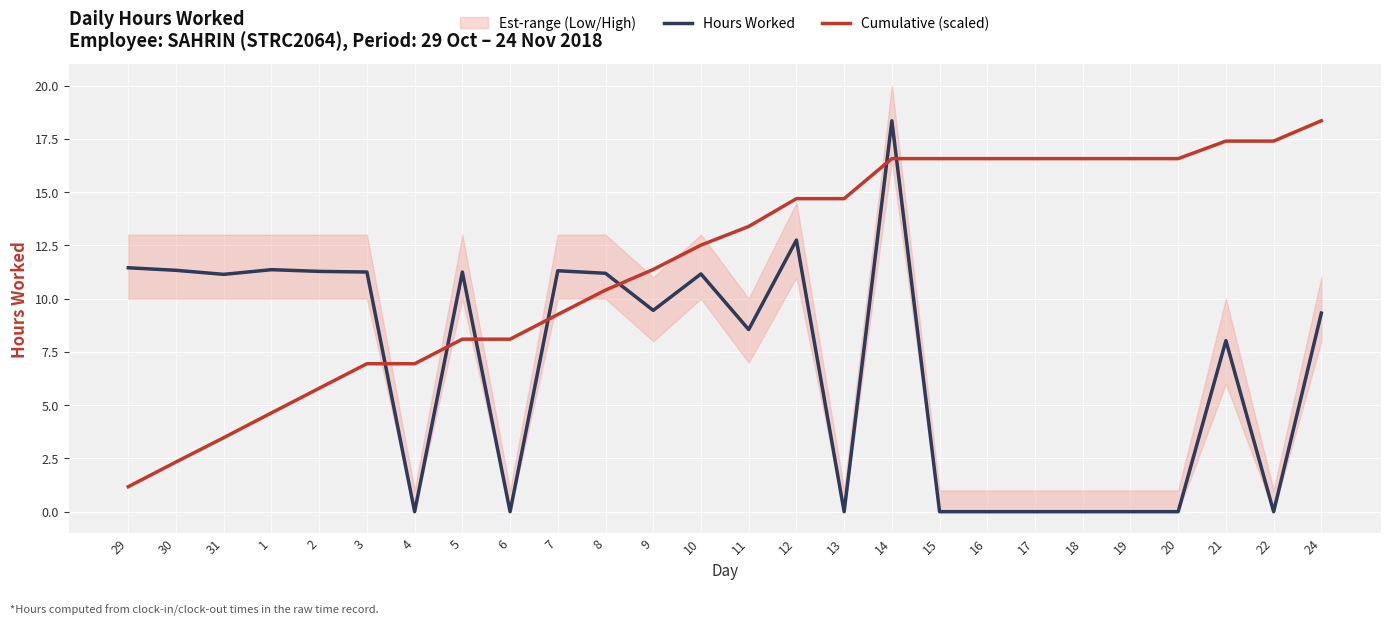

What is the difference between the maximum and second lowest values in the Cumulative (scaled) series?

16.0